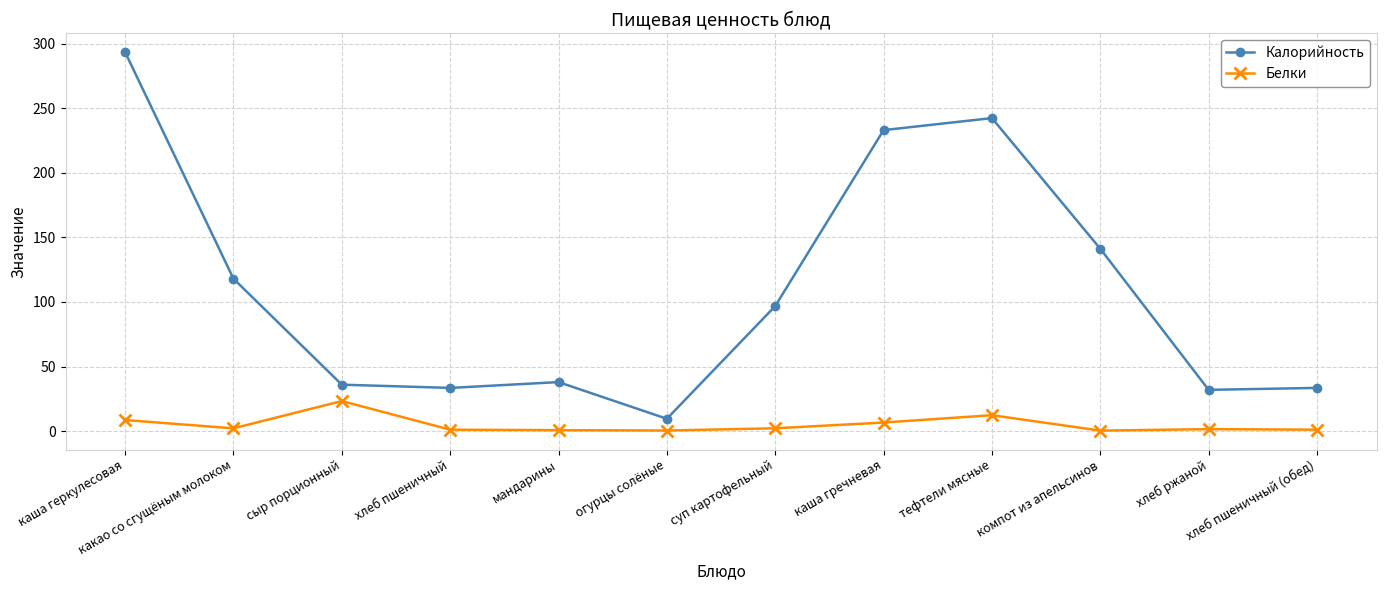

Which series has the widest spread of values?

Калорийность